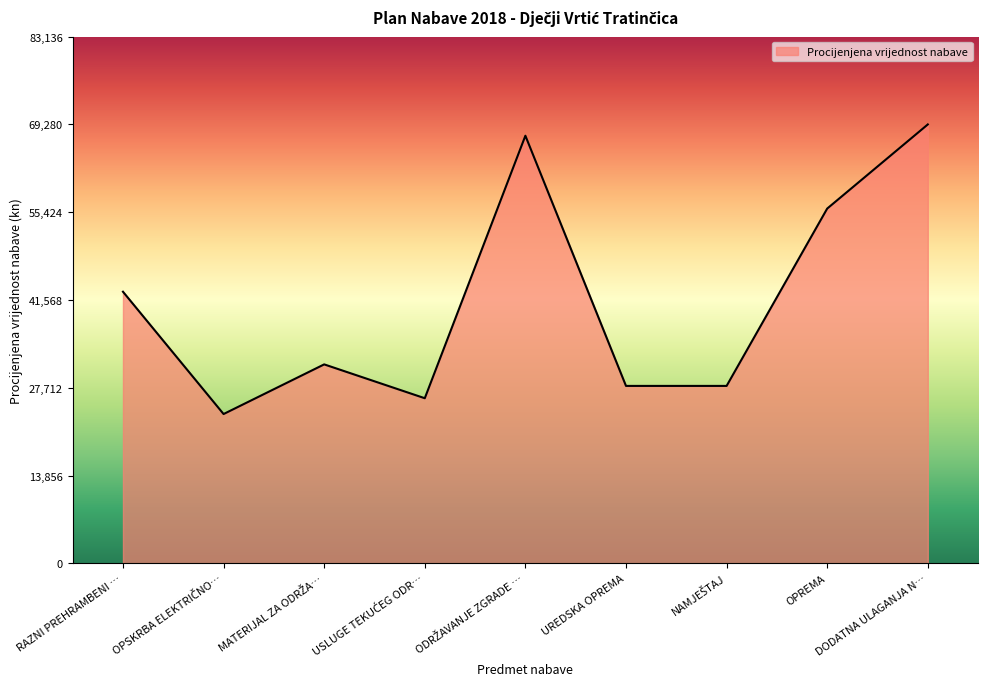

How many distinct data groups are displayed?

1